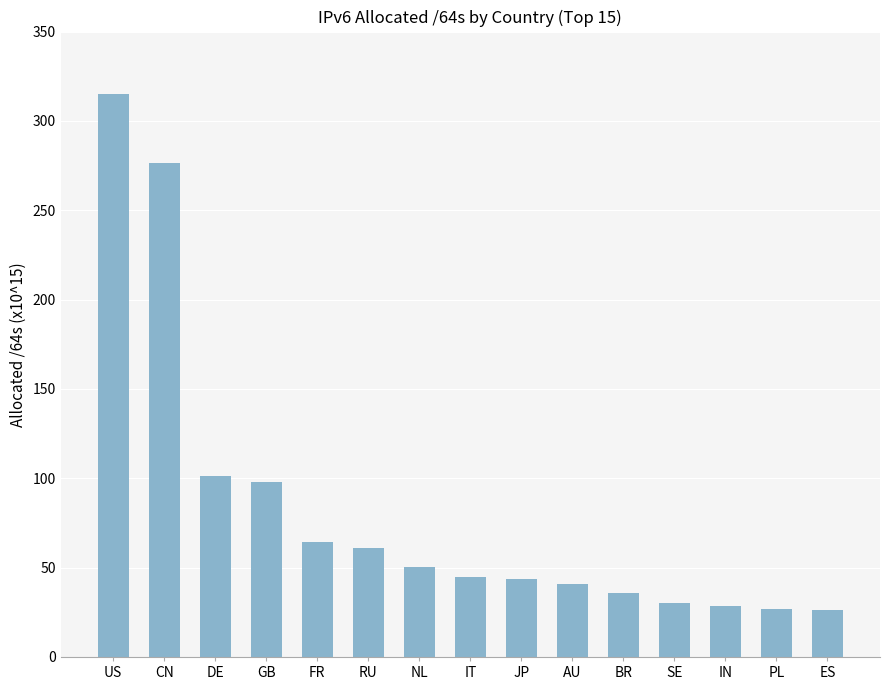

True or false: the data shows 75.9 at NL.

False